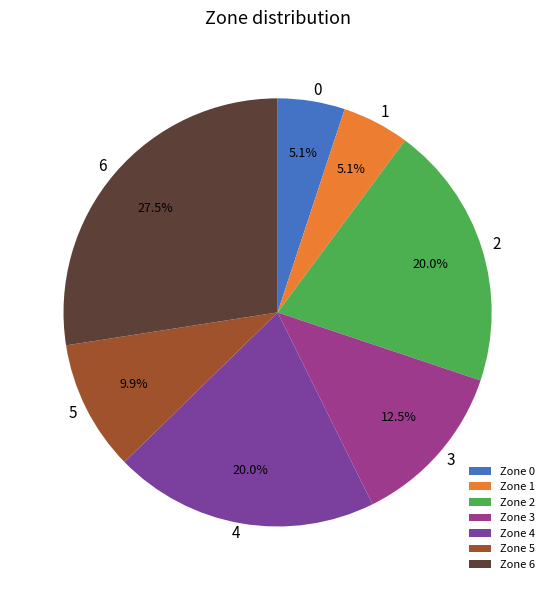

Which has a higher value, Zone 4 or Zone 5?

Zone 4